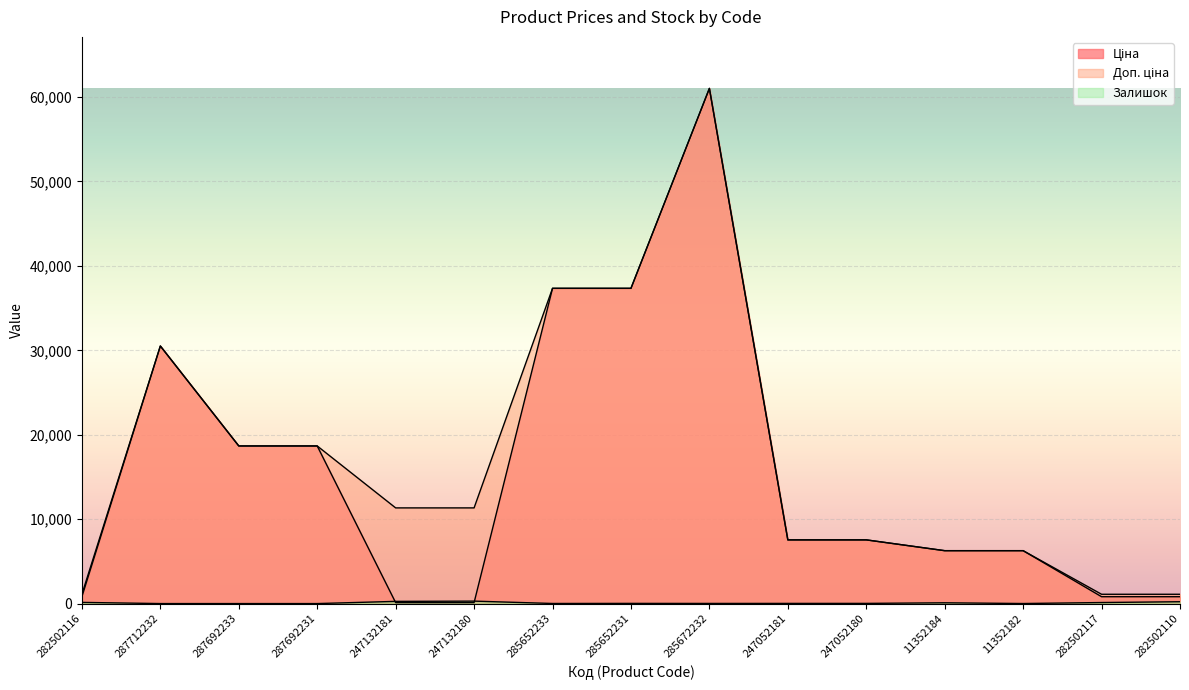

What is the label of the 1st point from the left?

282502116